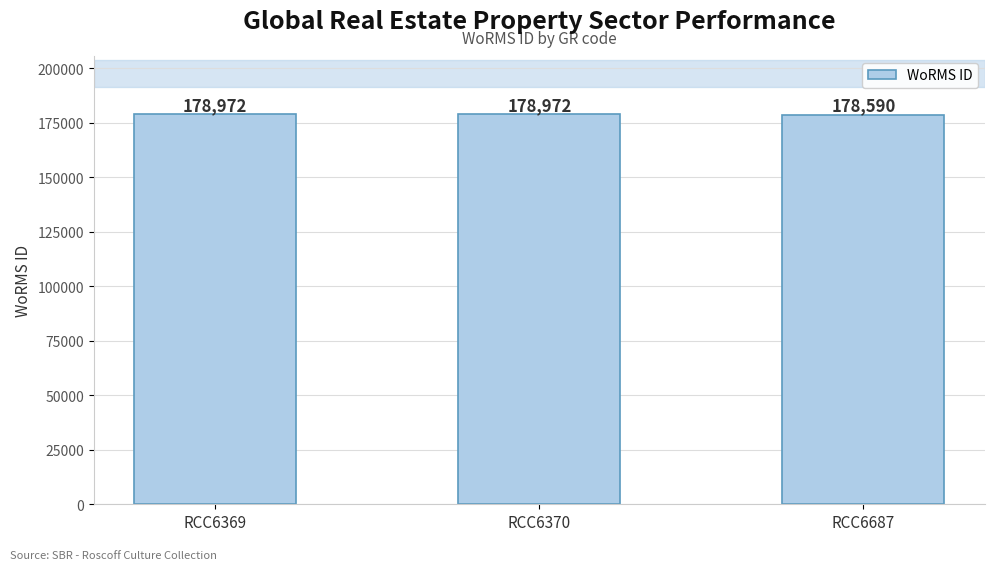

What is the sum of all values?

536534